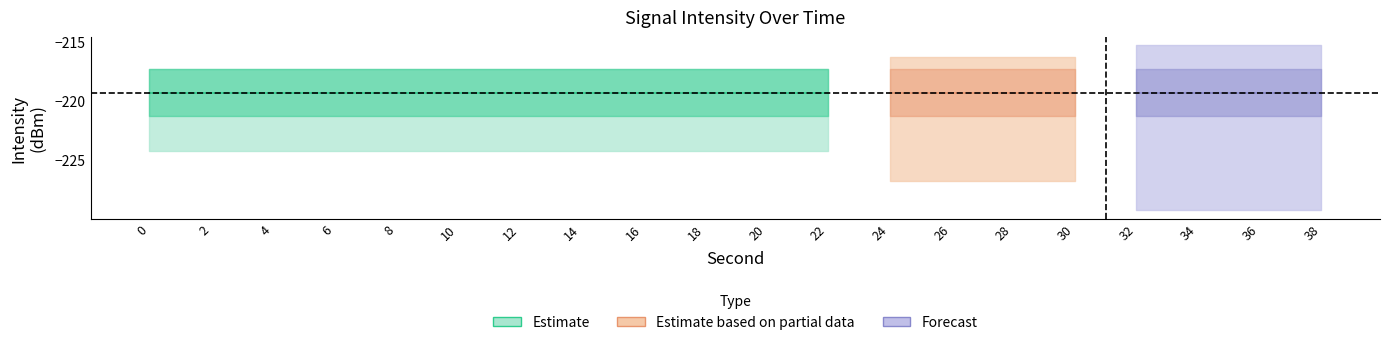

Which category has the highest value across all series?

38